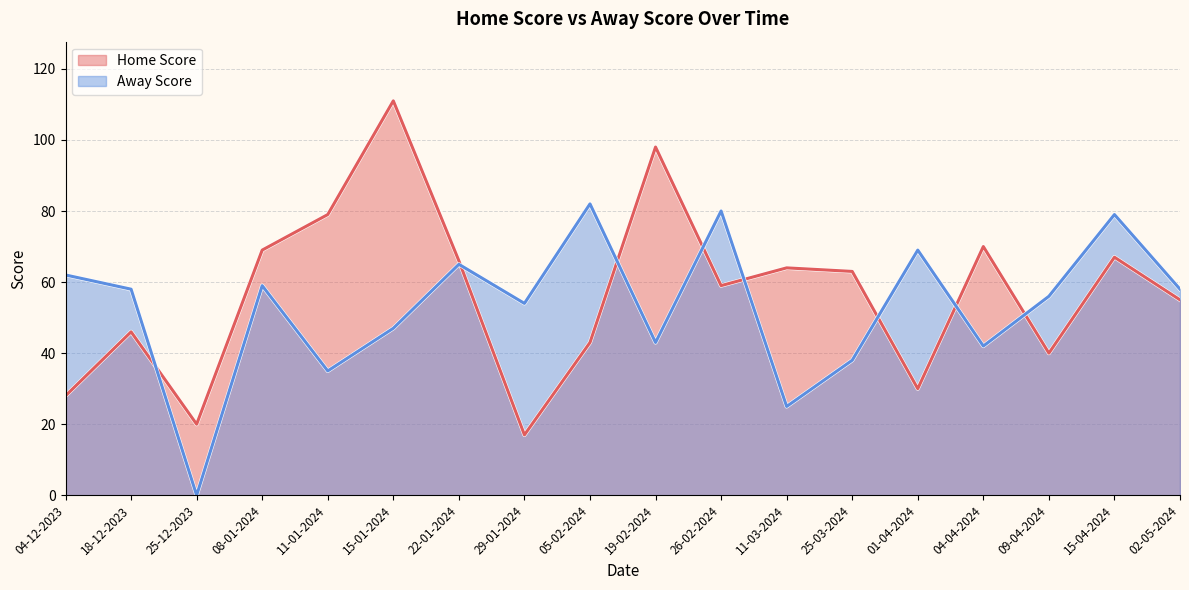

What is the difference between the Away Score values at 01-04-2024 and 25-12-2023?

69